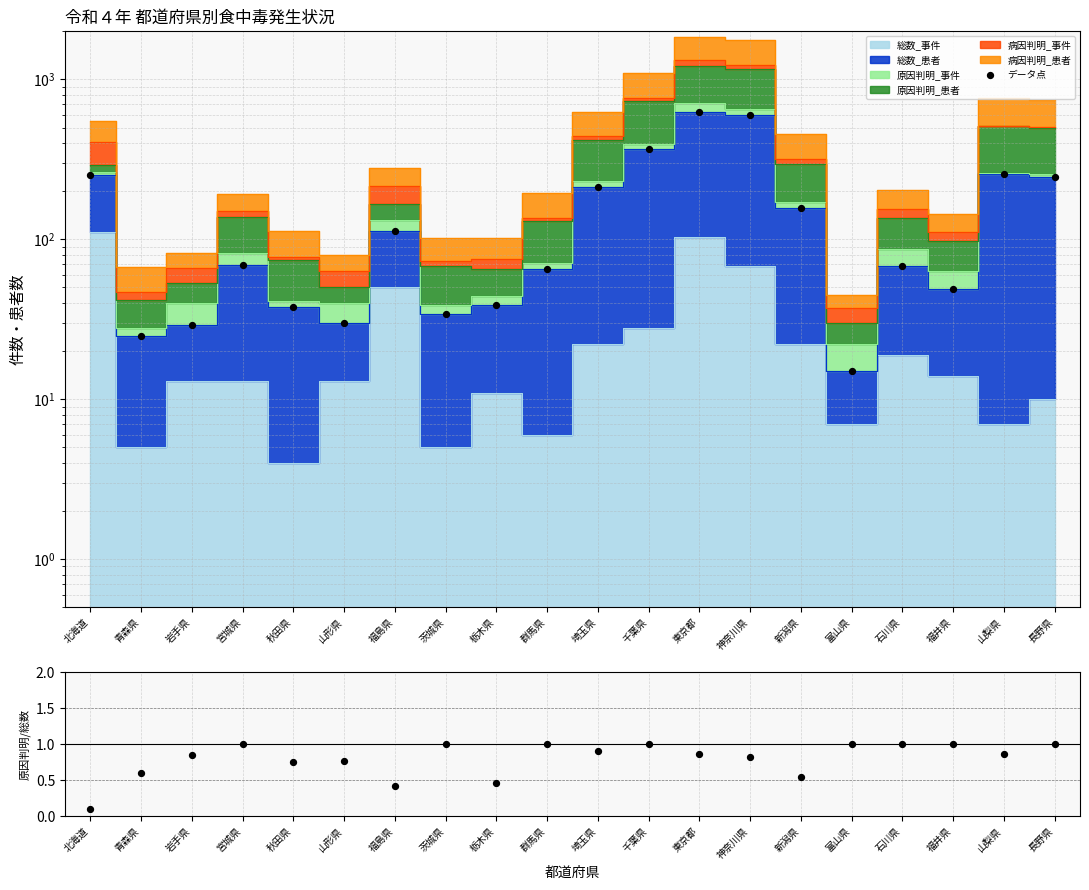

At which category is the sum across all series the highest?

東京都